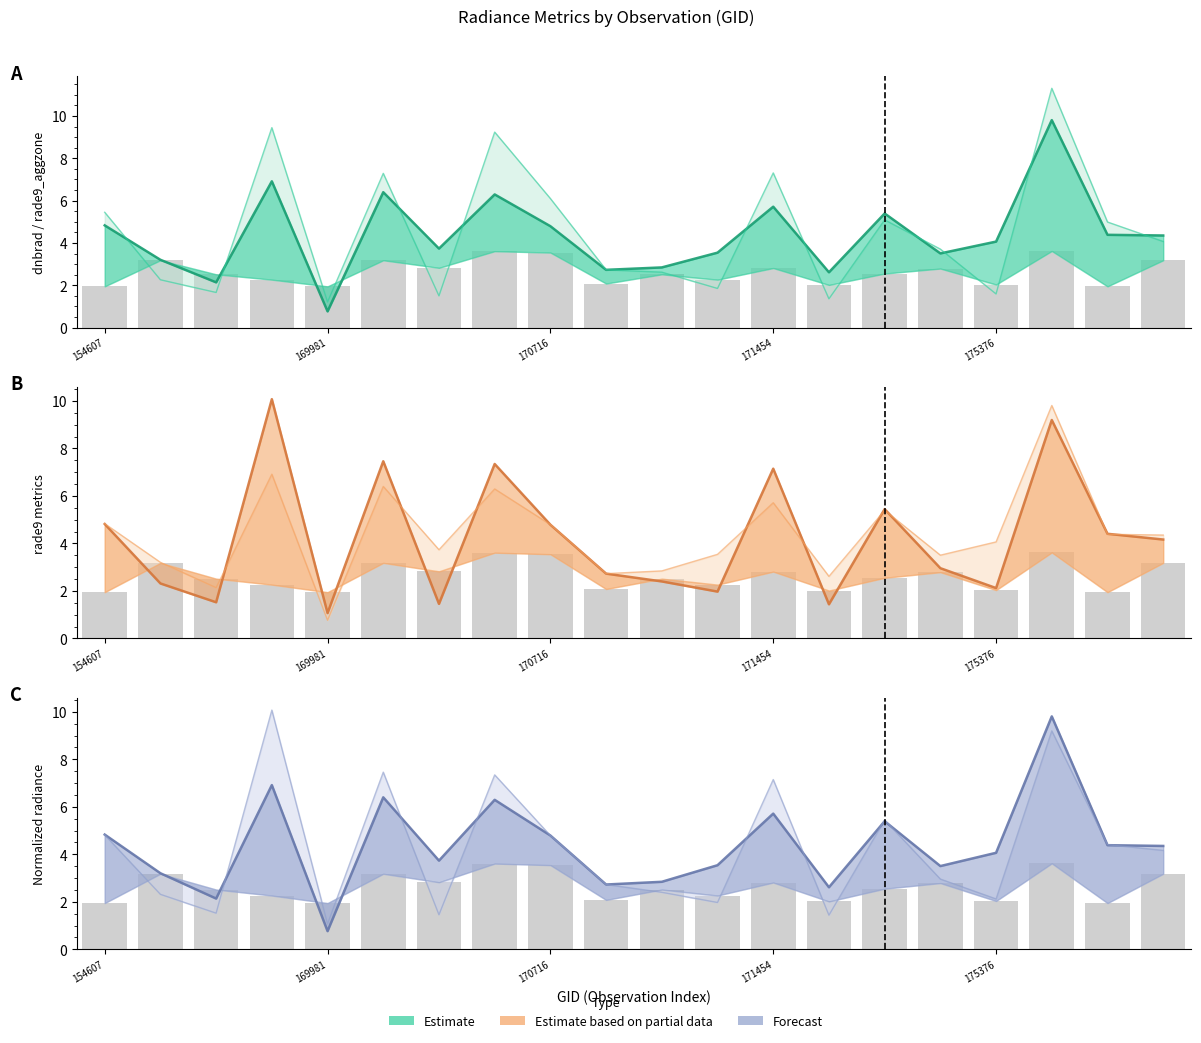

Is it true that rade9_aggzone_norm equals 1.4 at 155739?

False